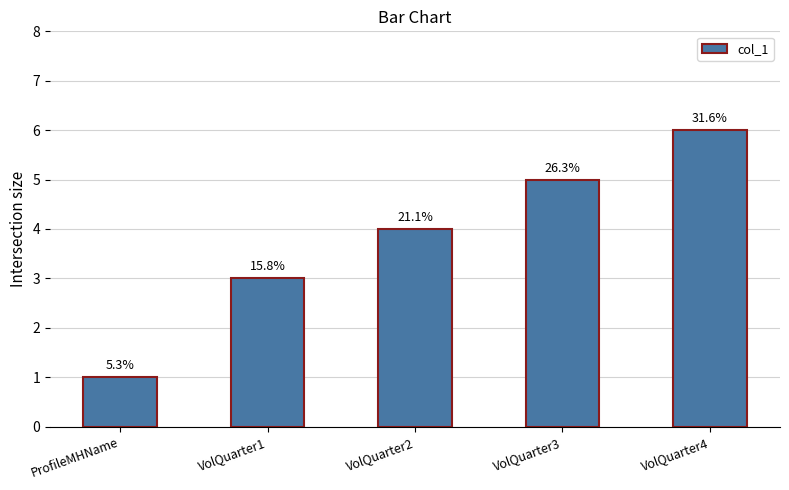

Are the bars horizontal?

No